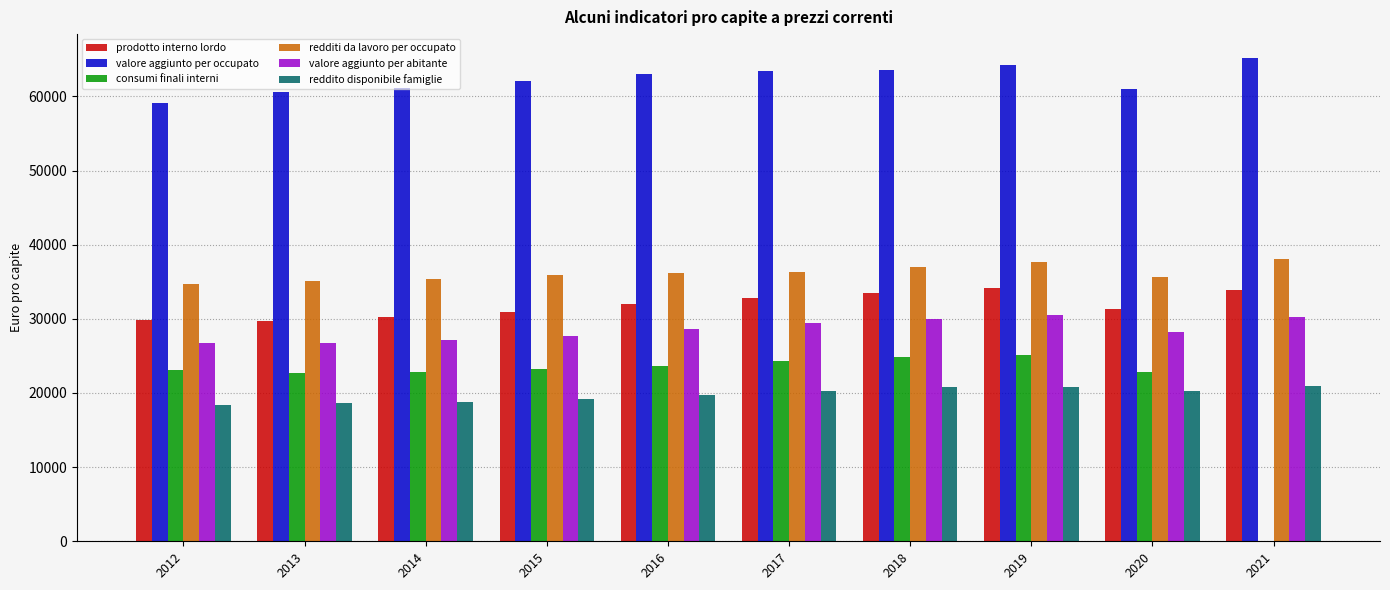

What are all the series names shown in the legend?

prodotto interno lordo, valore aggiunto per occupato, consumi finali interni, redditi da lavoro per occupato, valore aggiunto per abitante, reddito disponibile famiglie